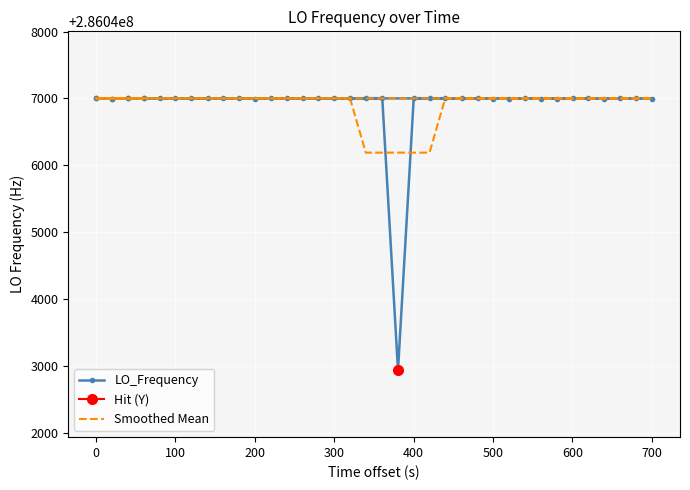

Is the value of LO_Frequency at 600 greater than the value of Smoothed Mean at 16?

Yes